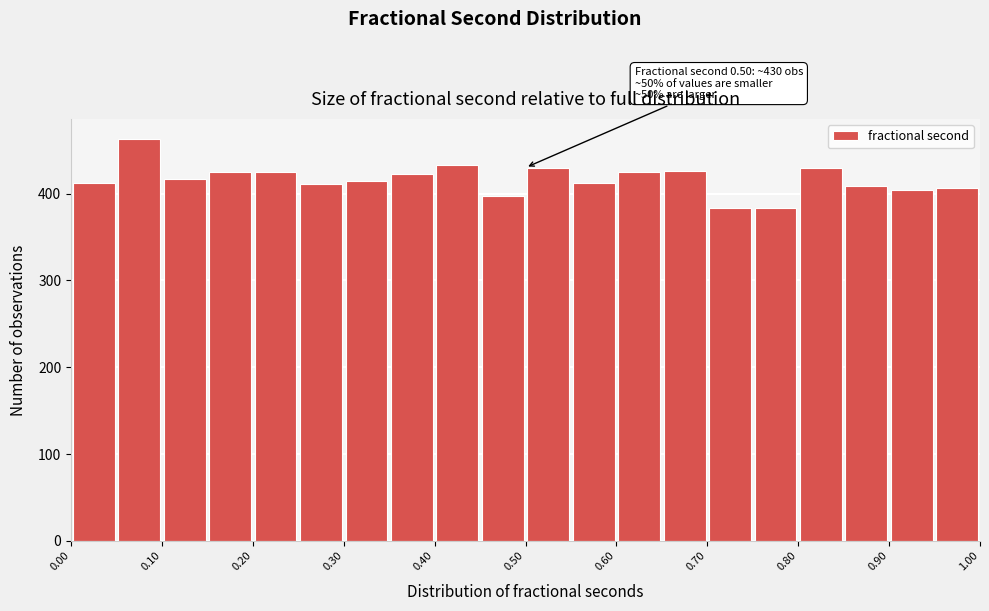

Over which range of the x-axis is the bar tallest?

0.05 to 0.10